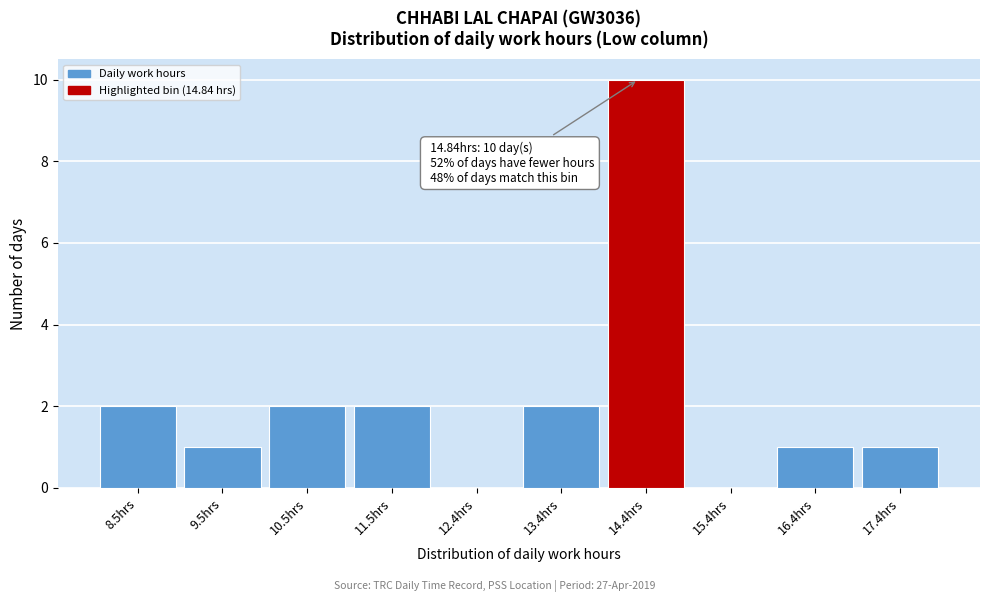

Reading right to left, what are all the values shown in this chart?

17.4hrs=1	16.4hrs=1	15.4hrs=0	14.4hrs=10	13.4hrs=2	12.4hrs=0	11.5hrs=2	10.5hrs=2	9.5hrs=1	8.5hrs=2